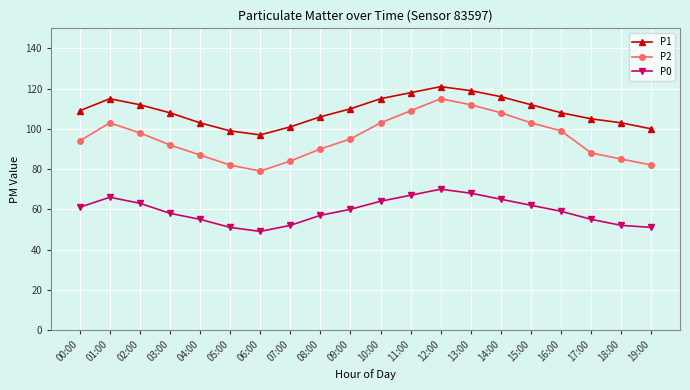

At which category is the sum across all series the highest?

12:00